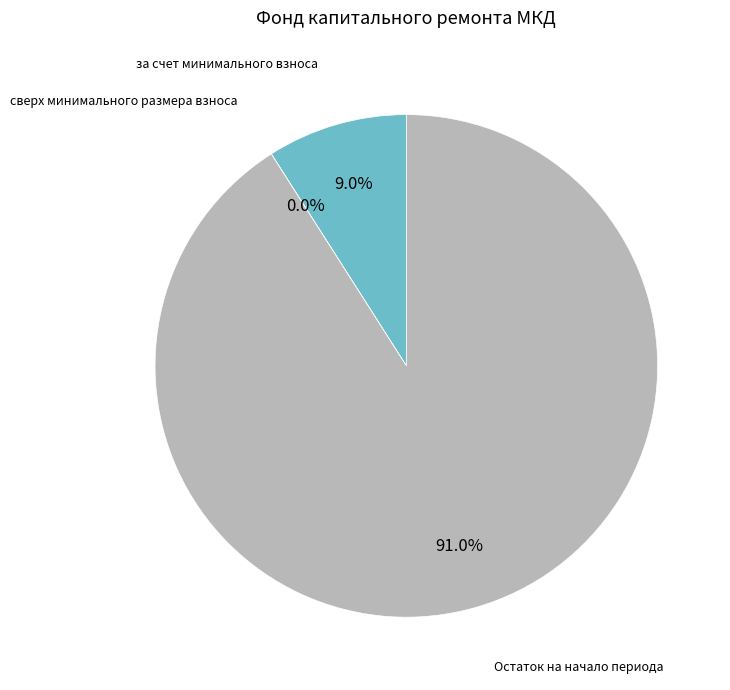

Does за счет минимального взноса represent more than half of the total?

No